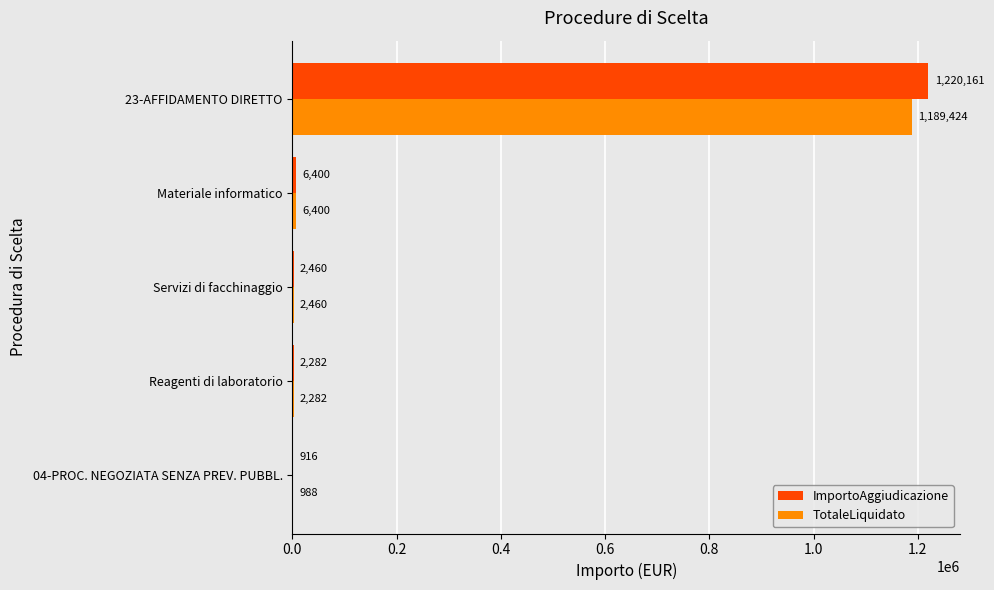

True or false: TotaleLiquidato has a value of 1979941.0 at 23-AFFIDAMENTO DIRETTO.

False